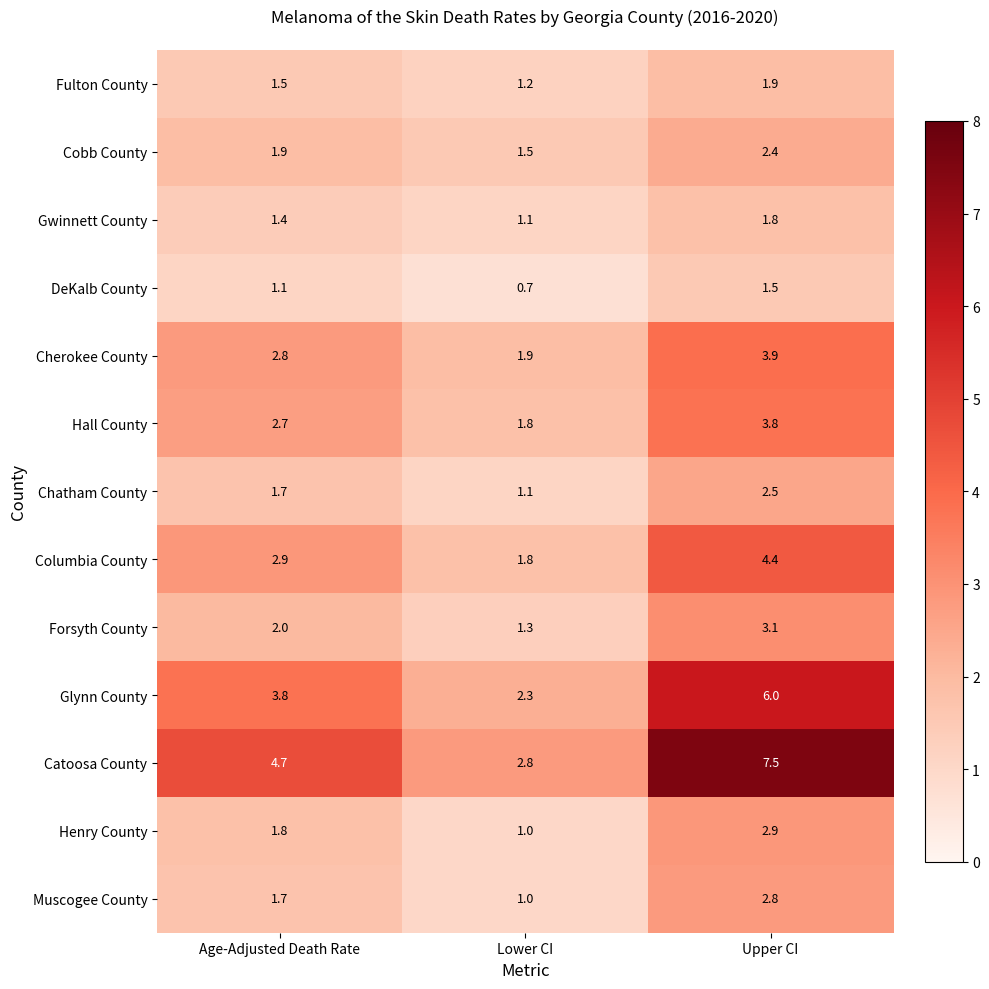

Which series has the widest spread of values?

Catoosa County